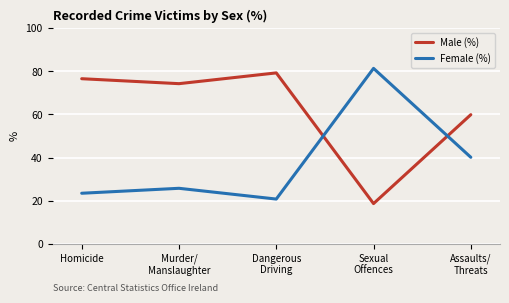

What is the difference between the second highest and second lowest values in the Female (%) series?

16.7